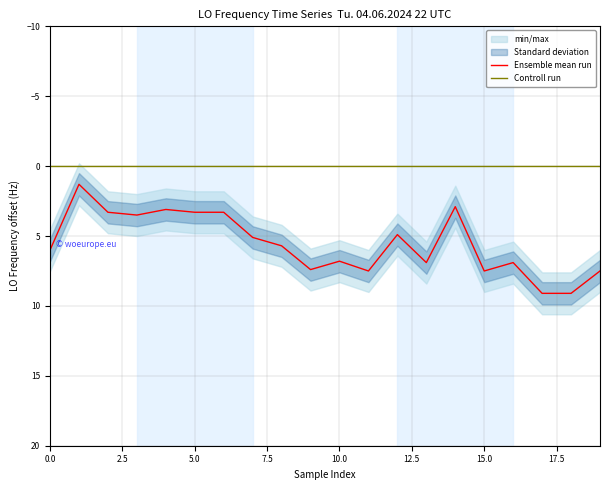

True or false: Controll run and Ensemble mean run cross at least once.

False